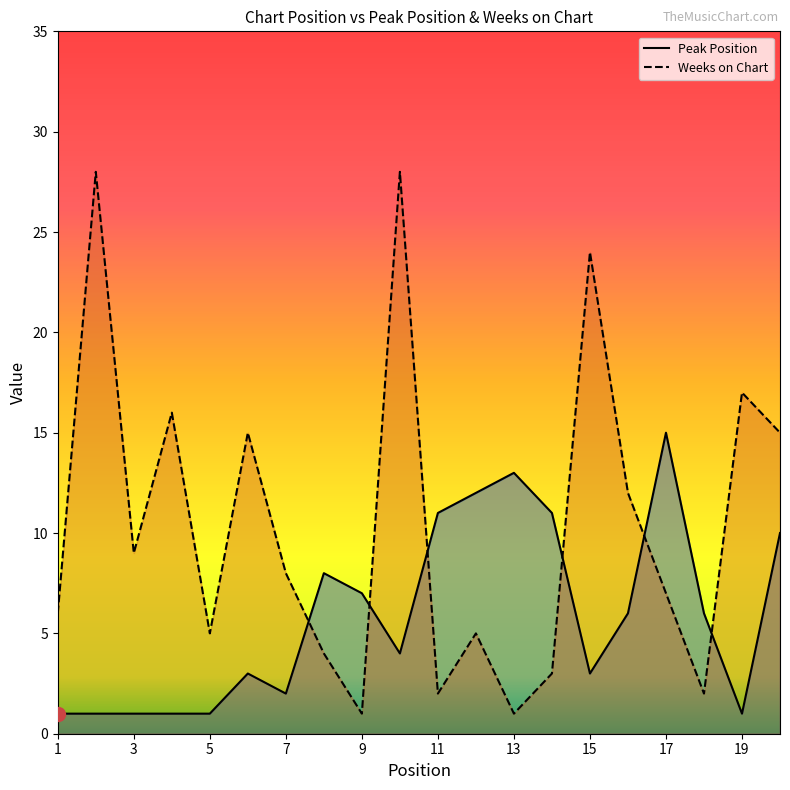

What are all the series names shown in the legend?

Peak Position, Weeks on Chart